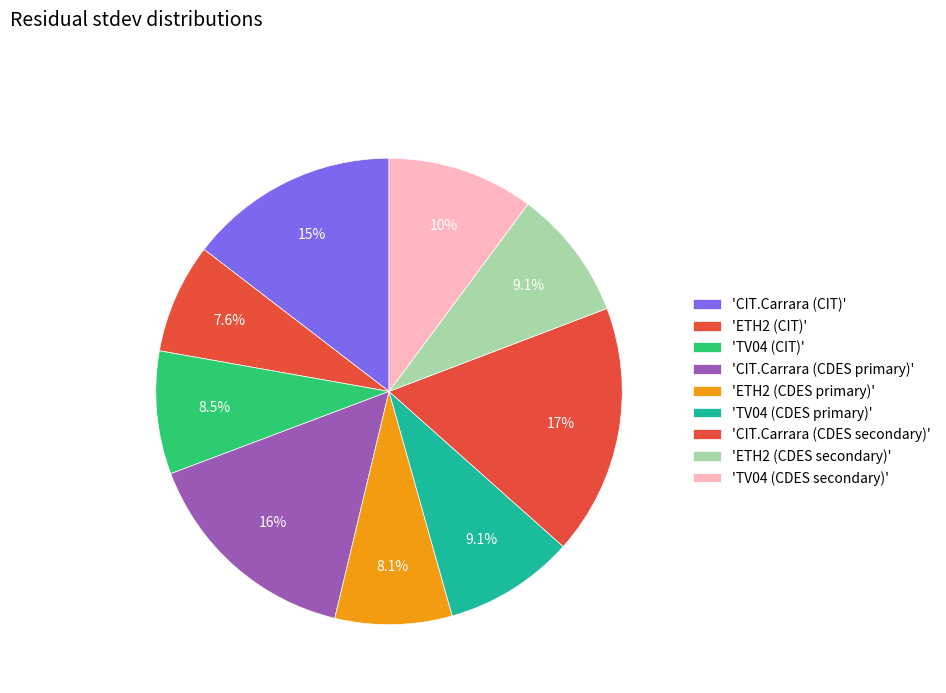

Which slice is the largest?

CIT.Carrara (CDES secondary)